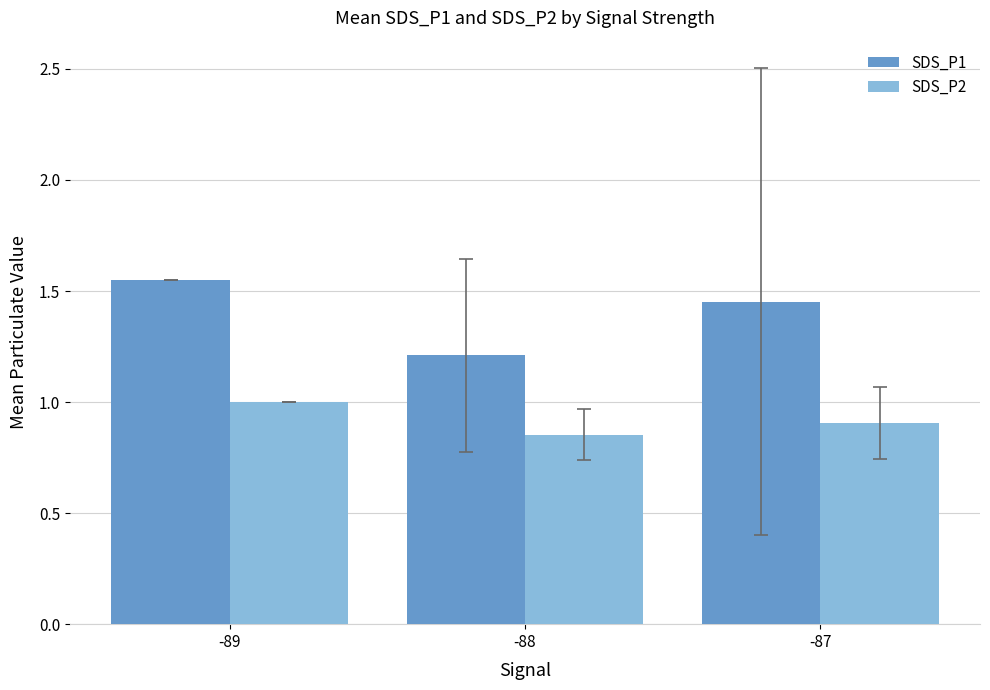

List the labels in order of SDS_P2 value, smallest first.

-88, -87, -89